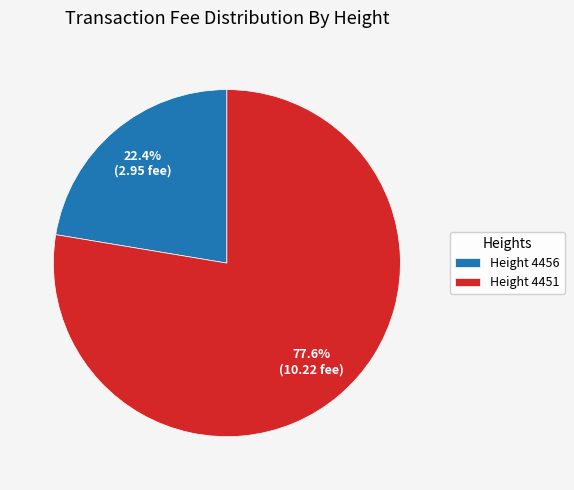

Which slice is the largest?

Height 4451